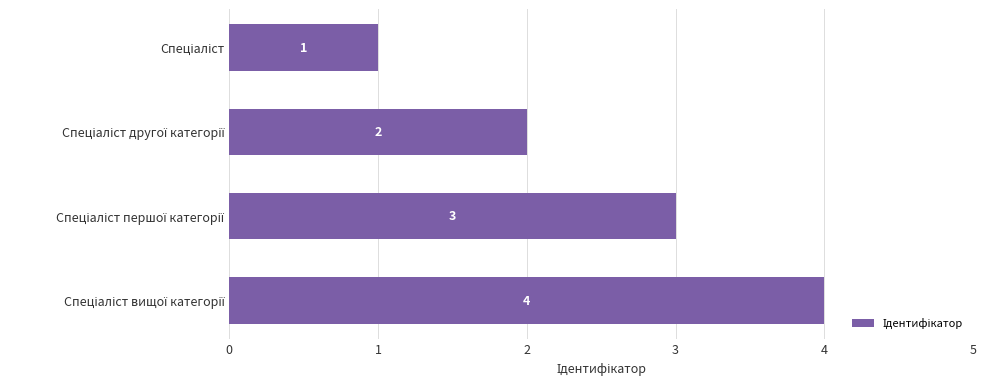

Count the values in the range 2 to 4.

3